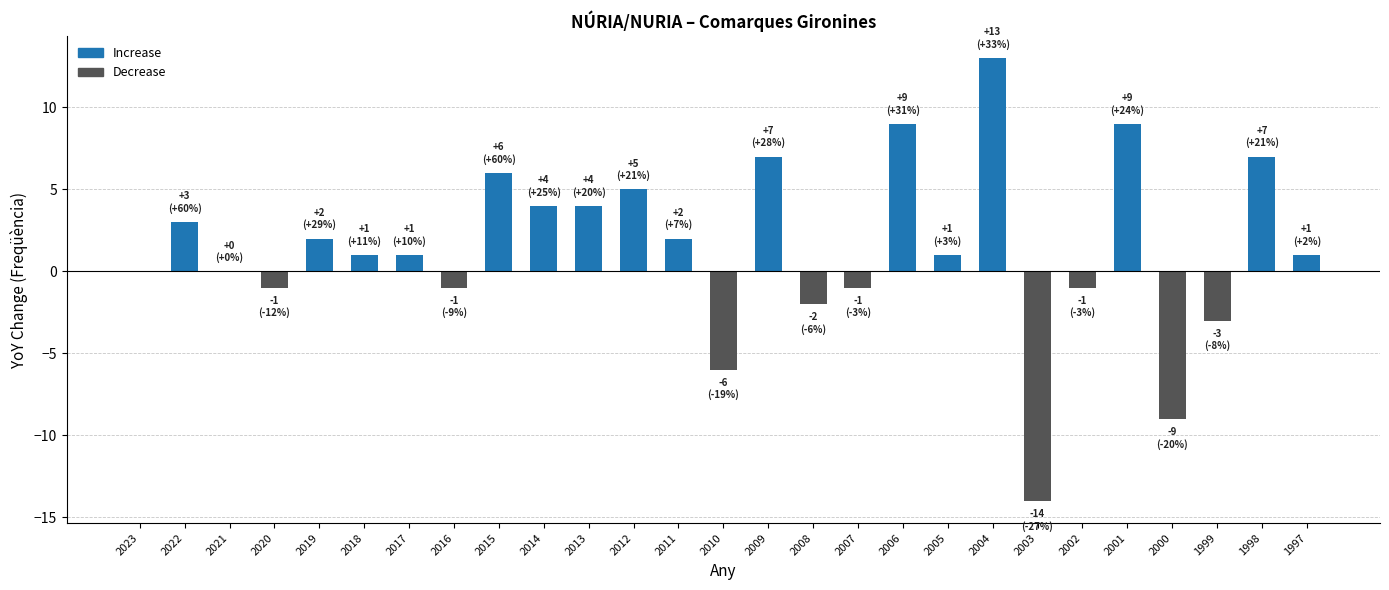

The value at 2010 is -3. True or false?

False